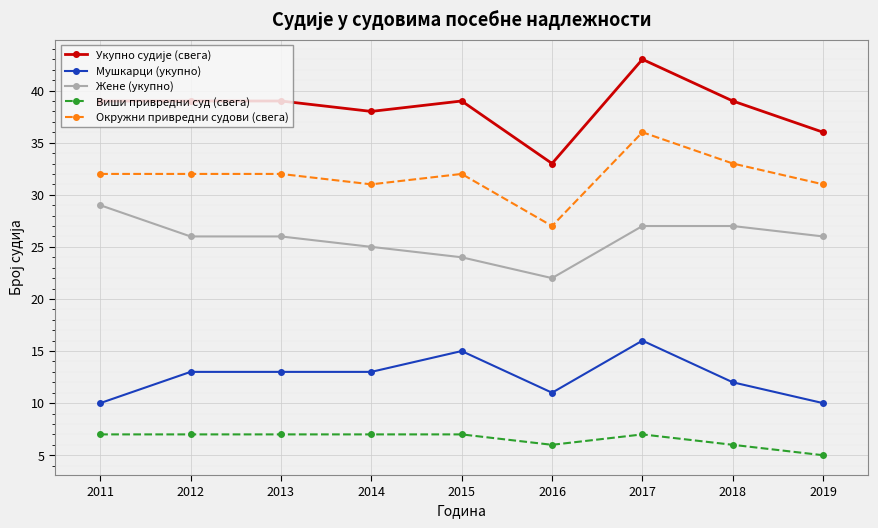

The Мушкарци (укупно) series shows 15 at 2015. True or false?

True